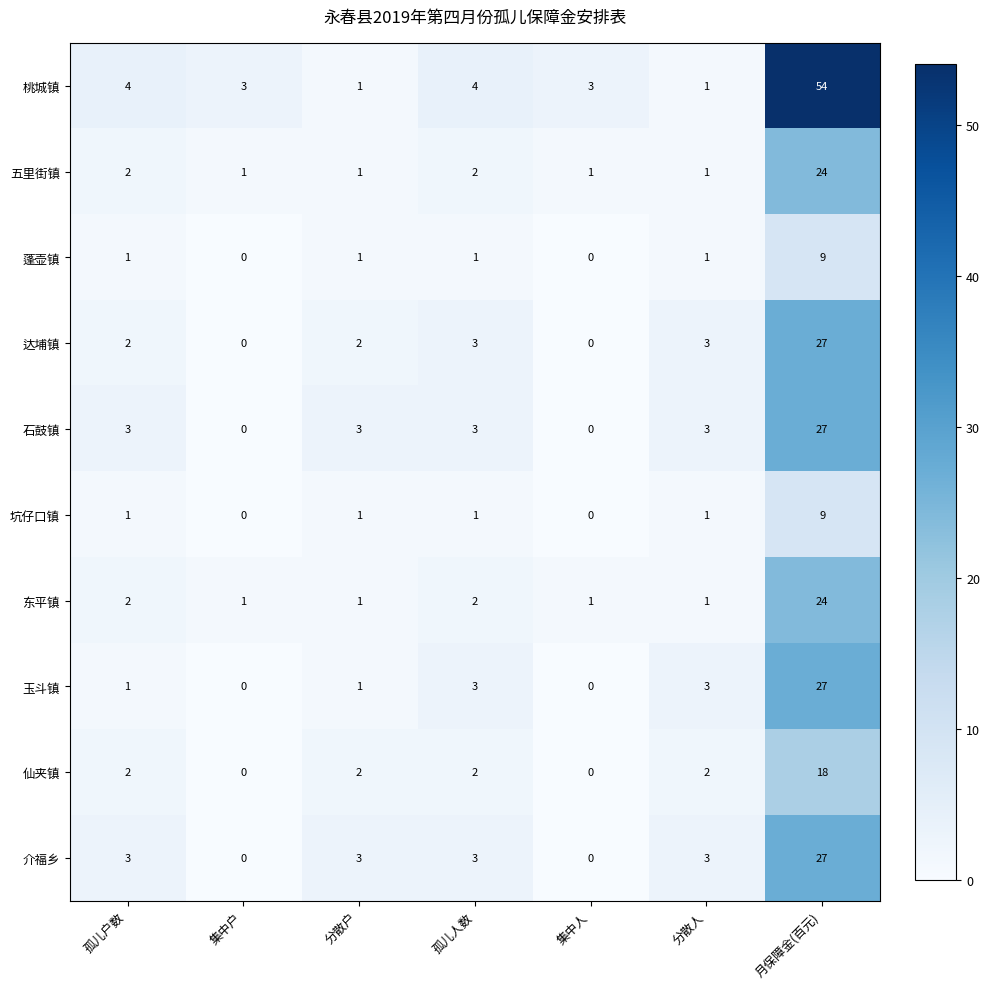

The 坑仔口镇 series shows 9 at 月保障金(百元). True or false?

True